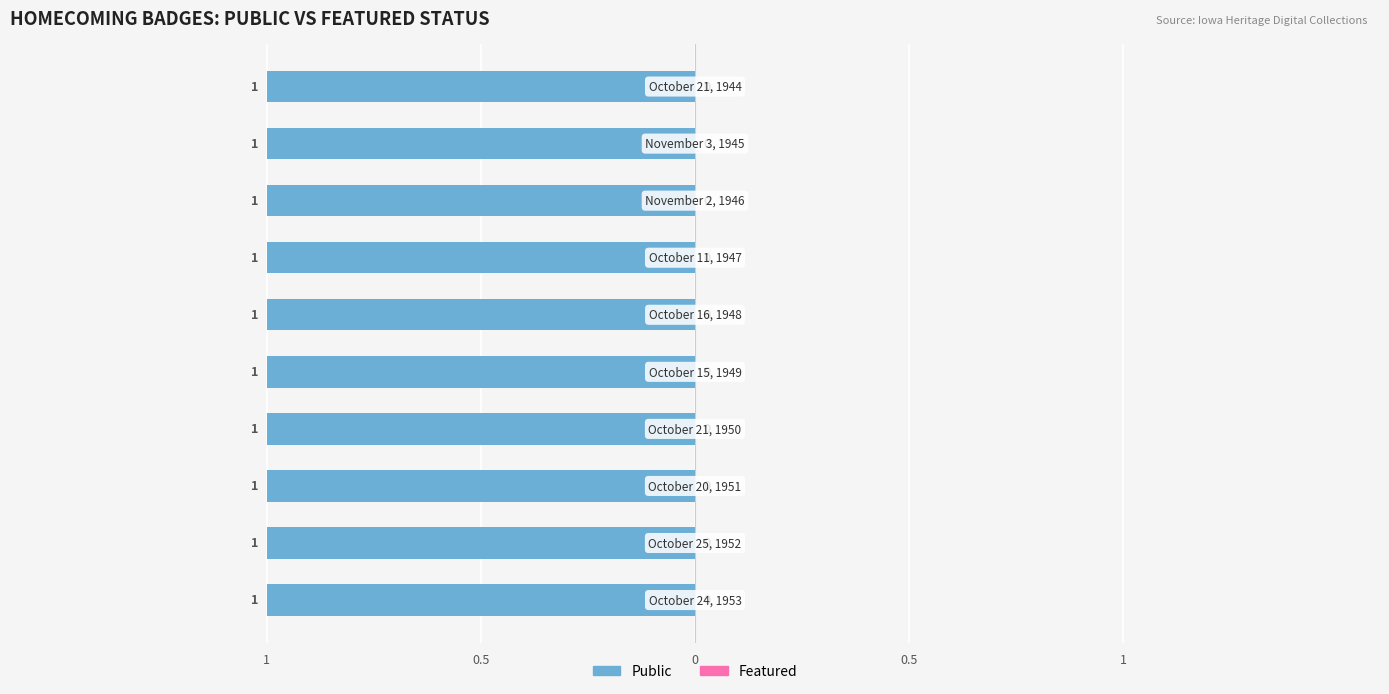

Between Homecoming badge, October 24, 1953 and Homecoming badge, November 3, 1945, which is larger?

Homecoming badge, October 24, 1953